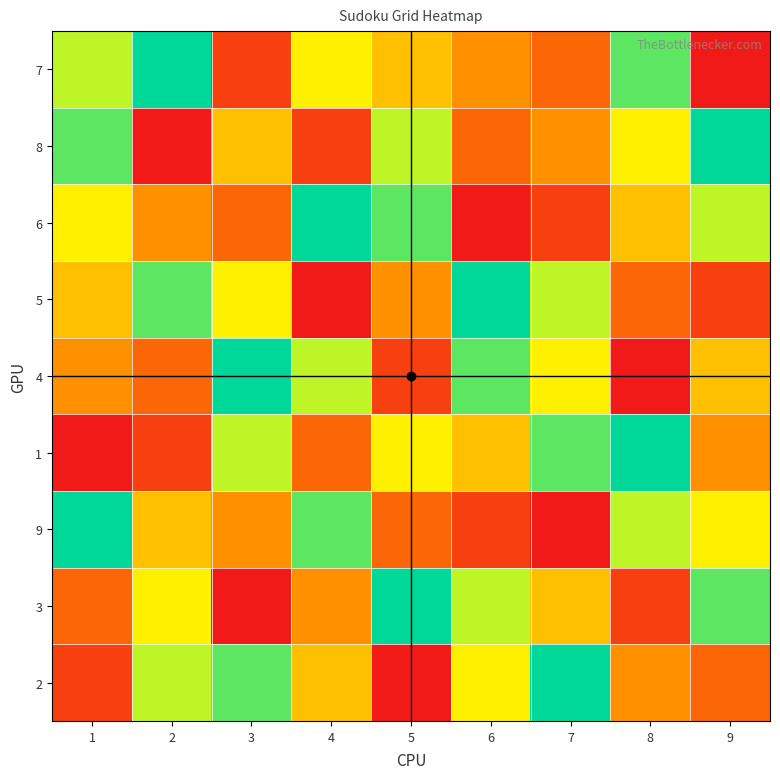

At which label does 6 first exceed 5?

1